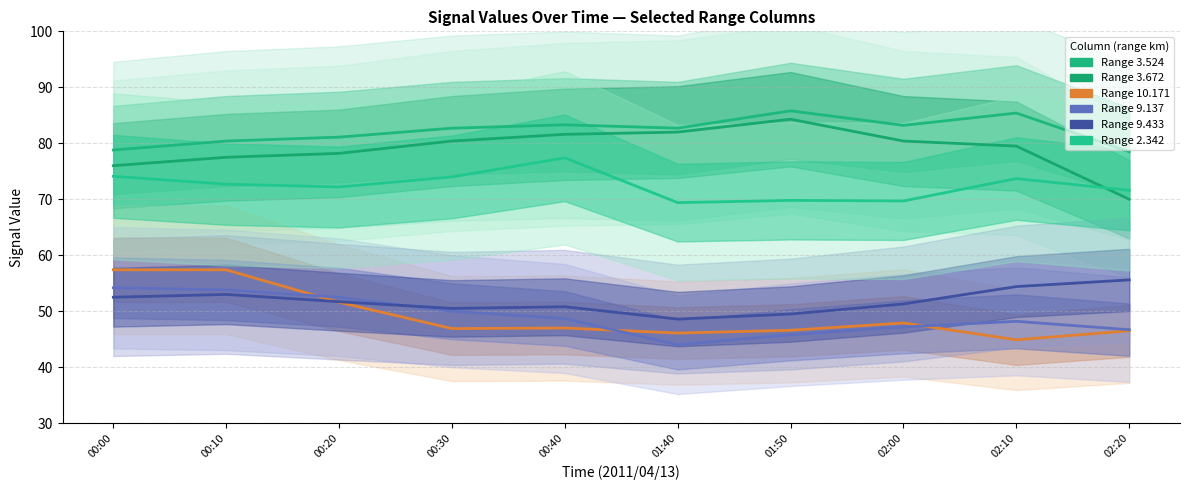

What is the label of the 2nd point from the left?

00:10